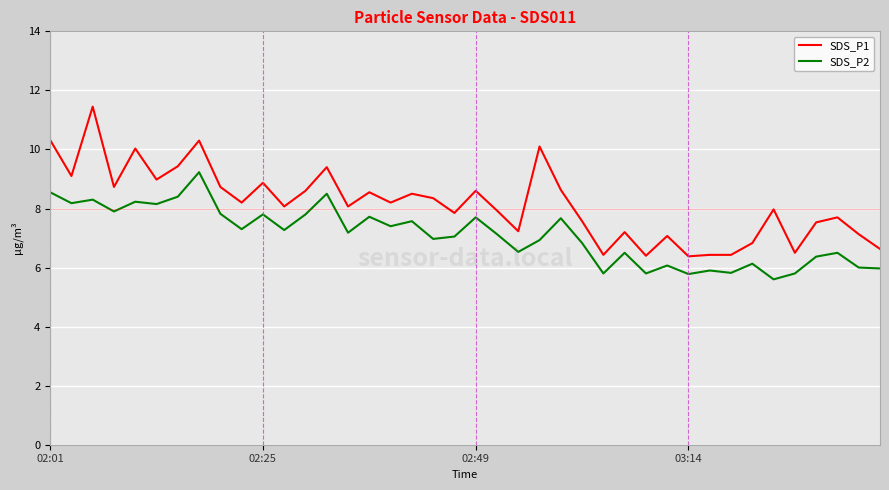

Is this an area chart (filled region under the line)?

No